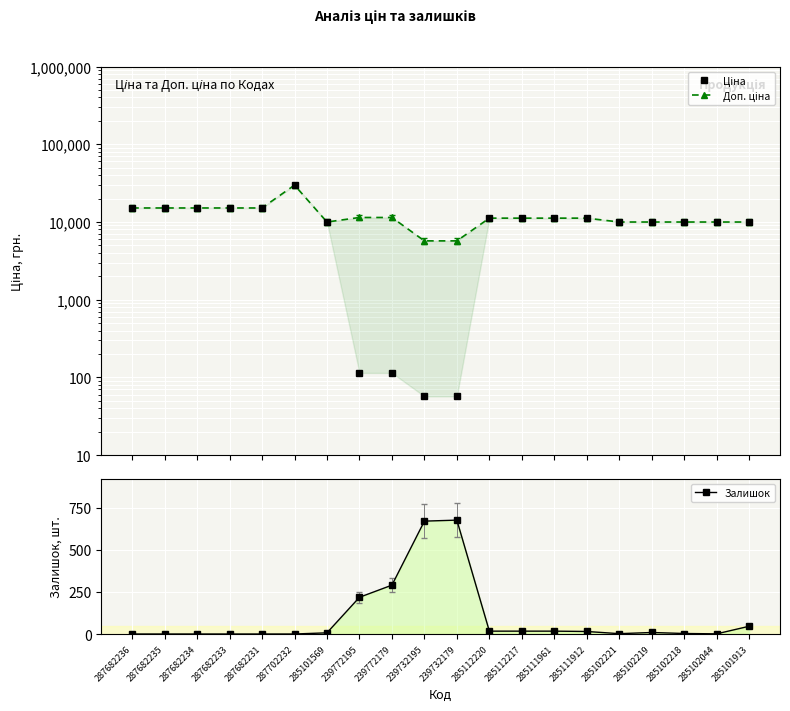

Which series changed the most between 285112220 and 285101913?

Ціна